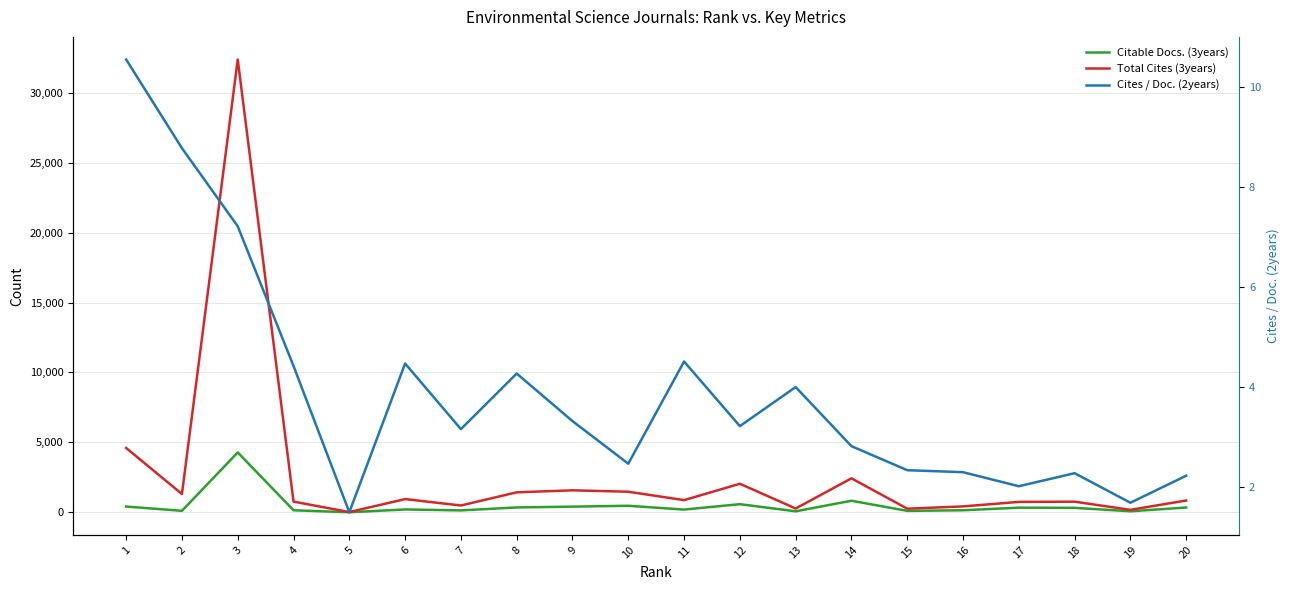

Rank the series at 20 from highest to lowest value.

Total Cites (3years), Citable Docs. (3years), Cites / Doc. (2years)